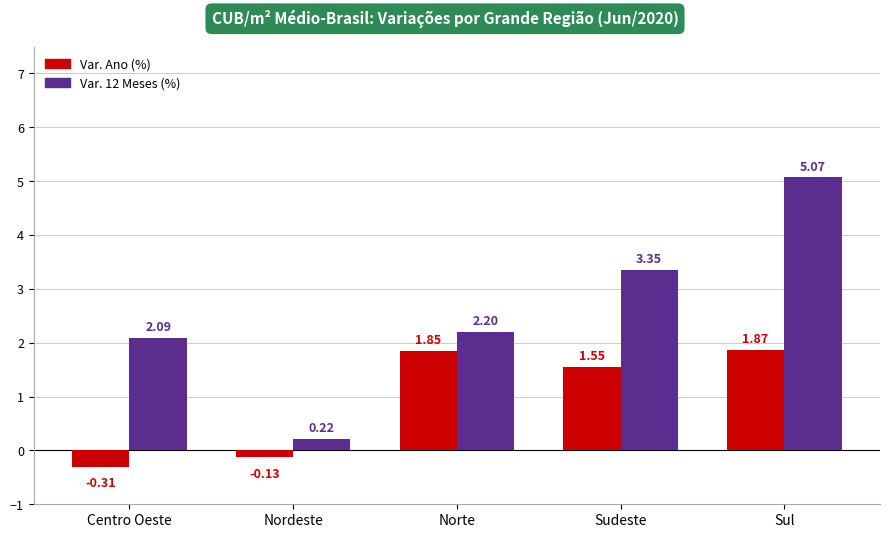

Are the bars horizontal?

No